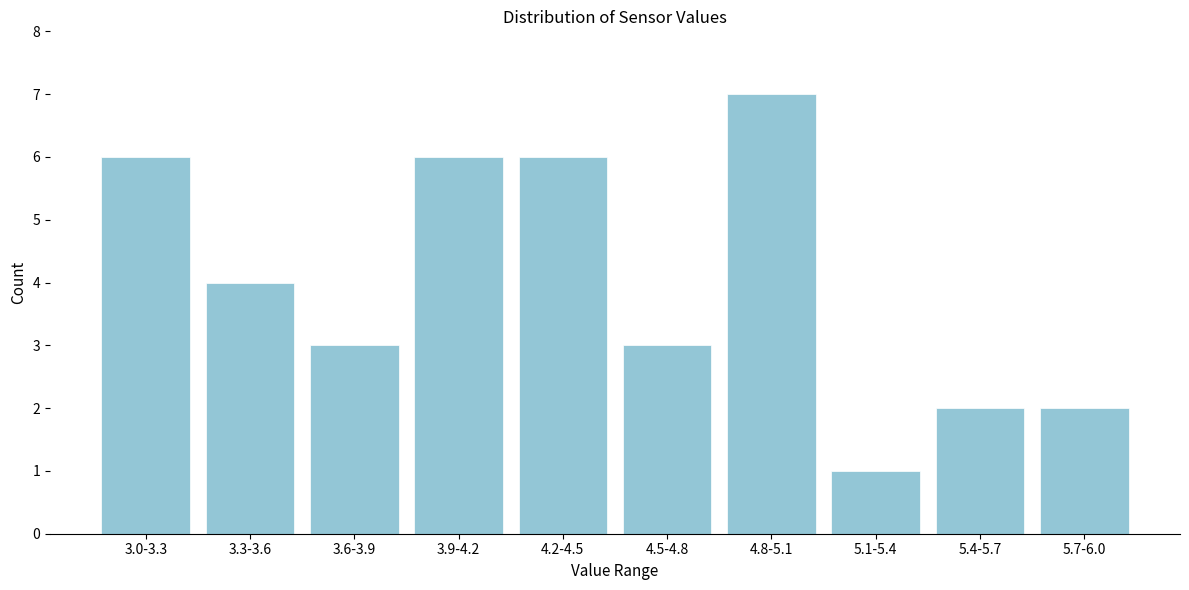

Reading right to left, transcribe all the data shown in this chart.

5.7-6.0=2	5.4-5.7=2	5.1-5.4=1	4.8-5.1=7	4.5-4.8=3	4.2-4.5=6	3.9-4.2=6	3.6-3.9=3	3.3-3.6=4	3.0-3.3=6